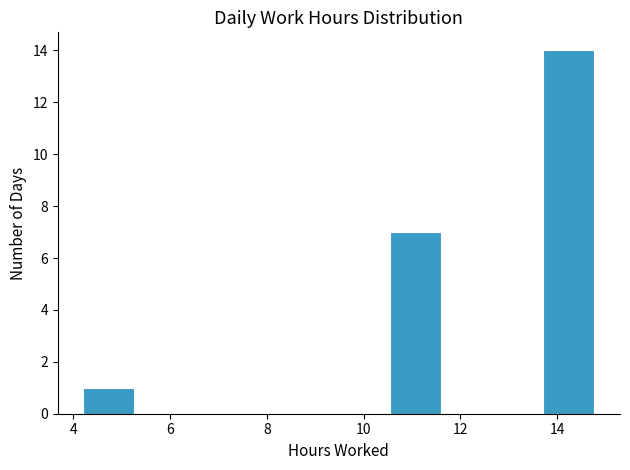

Which range on the x-axis has the tallest bar?

13.8 to 14.8